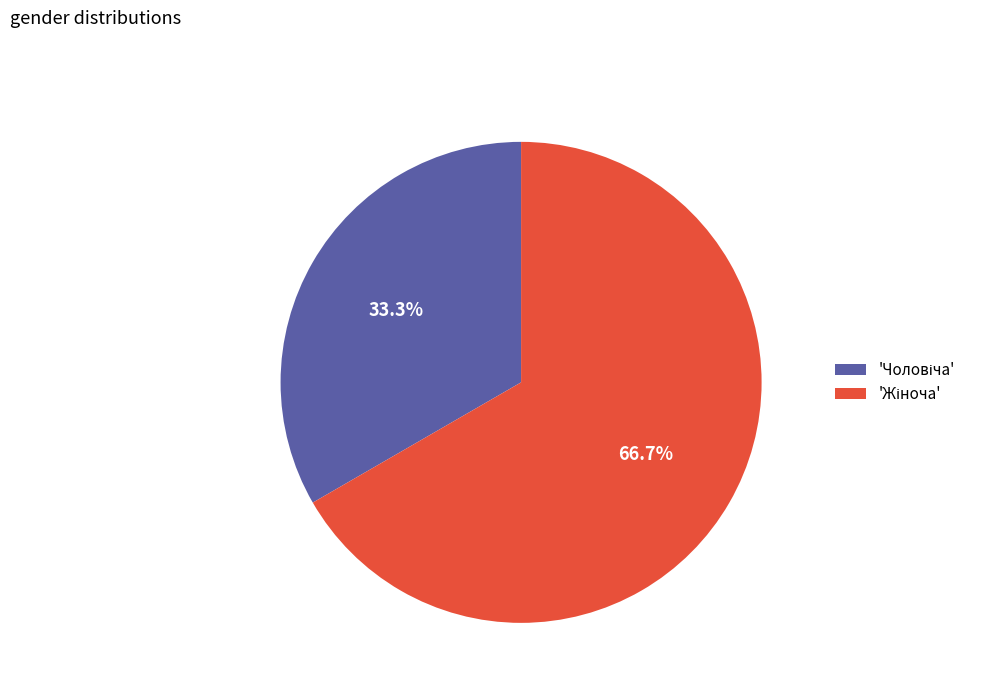

Does any single category account for the majority?

Yes